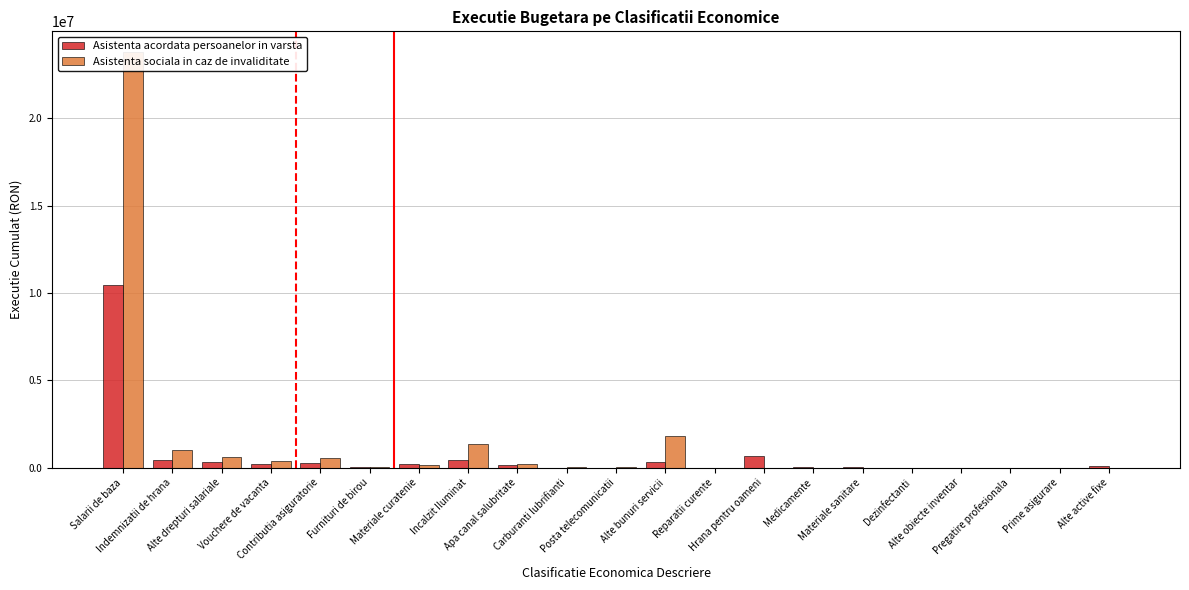

What is the sum of all Asistenta acordata persoanelor in varsta values?

13678165.9